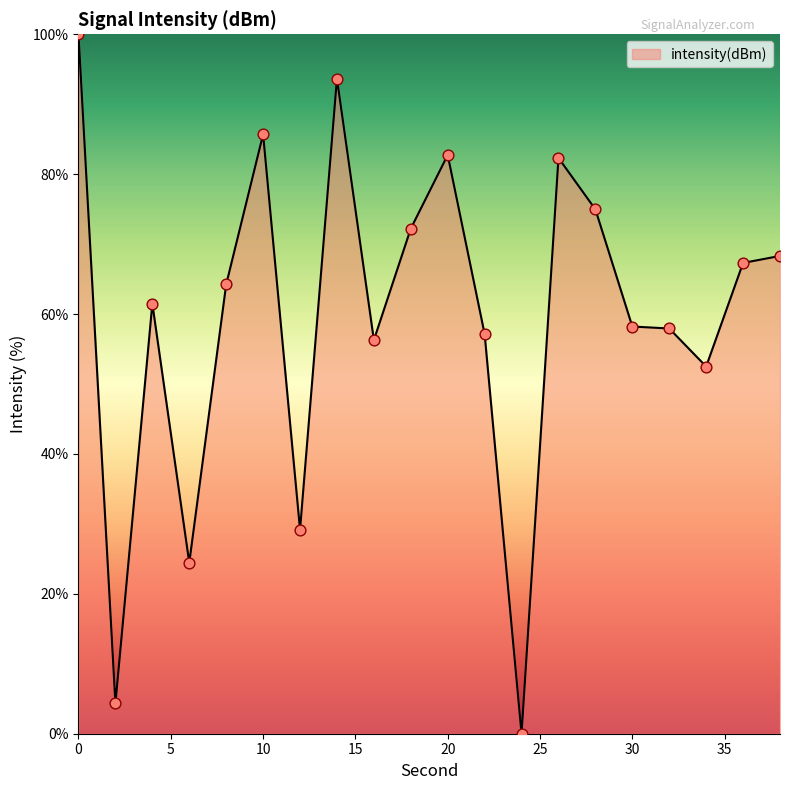

What is the difference between the maximum and minimum values?

100.0